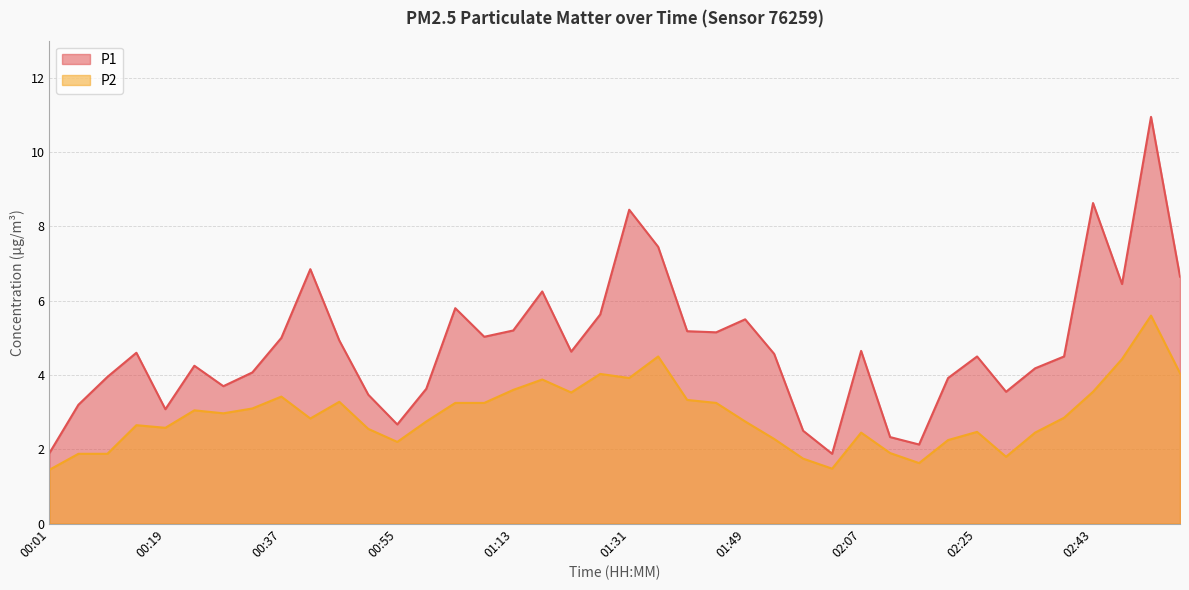

What is the greatest value displayed?

10.9